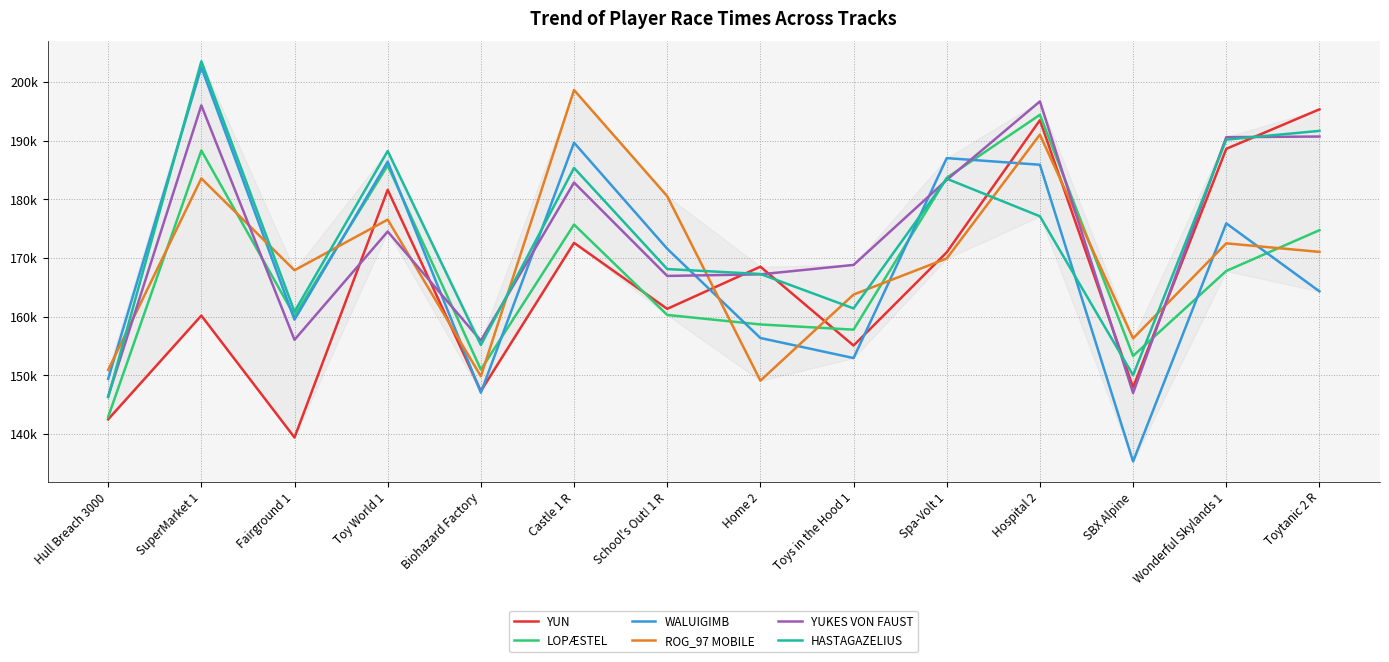

True or false: YUN has more than 2 points higher than both neighbors.

True